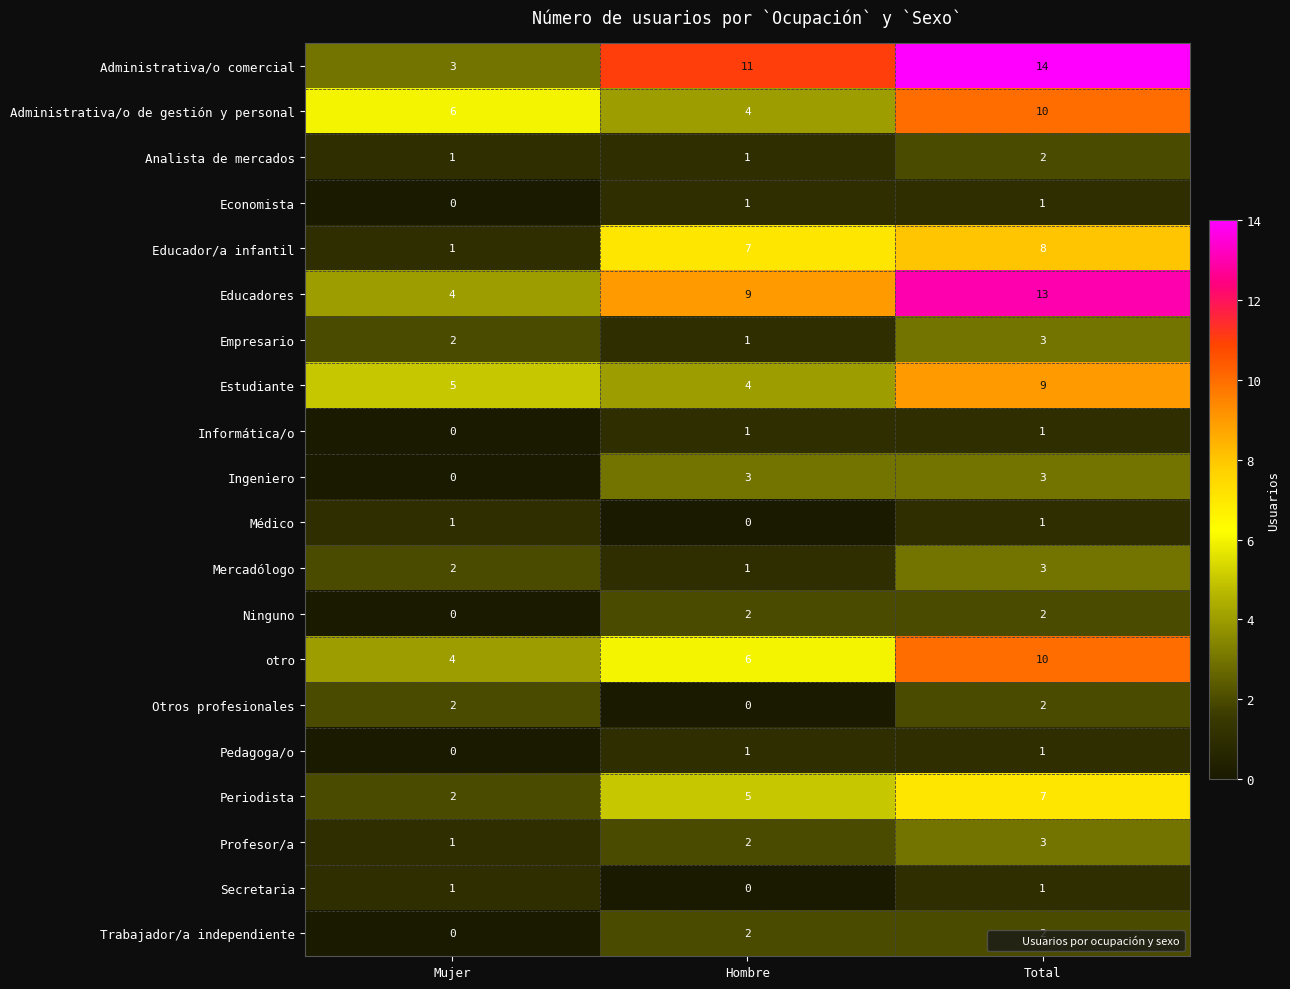

The Médico series shows 1 at Hombre. True or false?

False